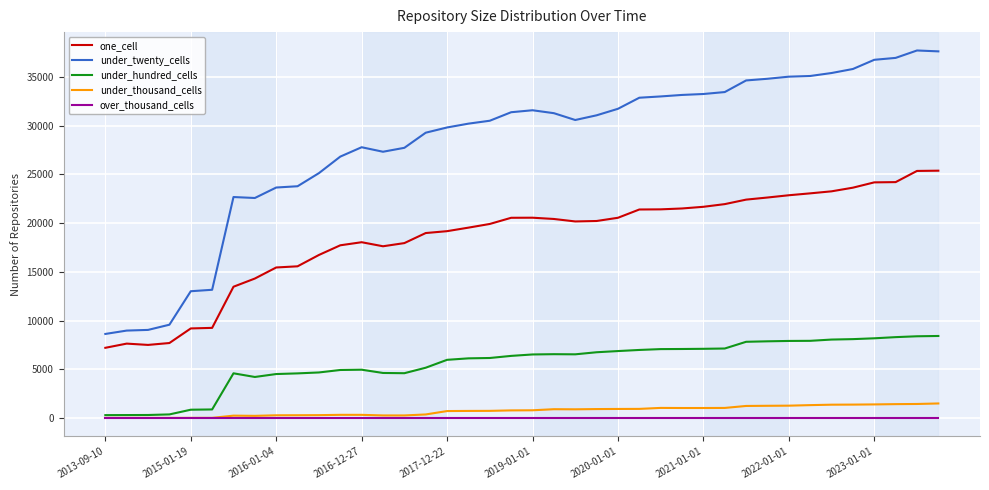

Which series has the largest total across all categories?

under_twenty_cells